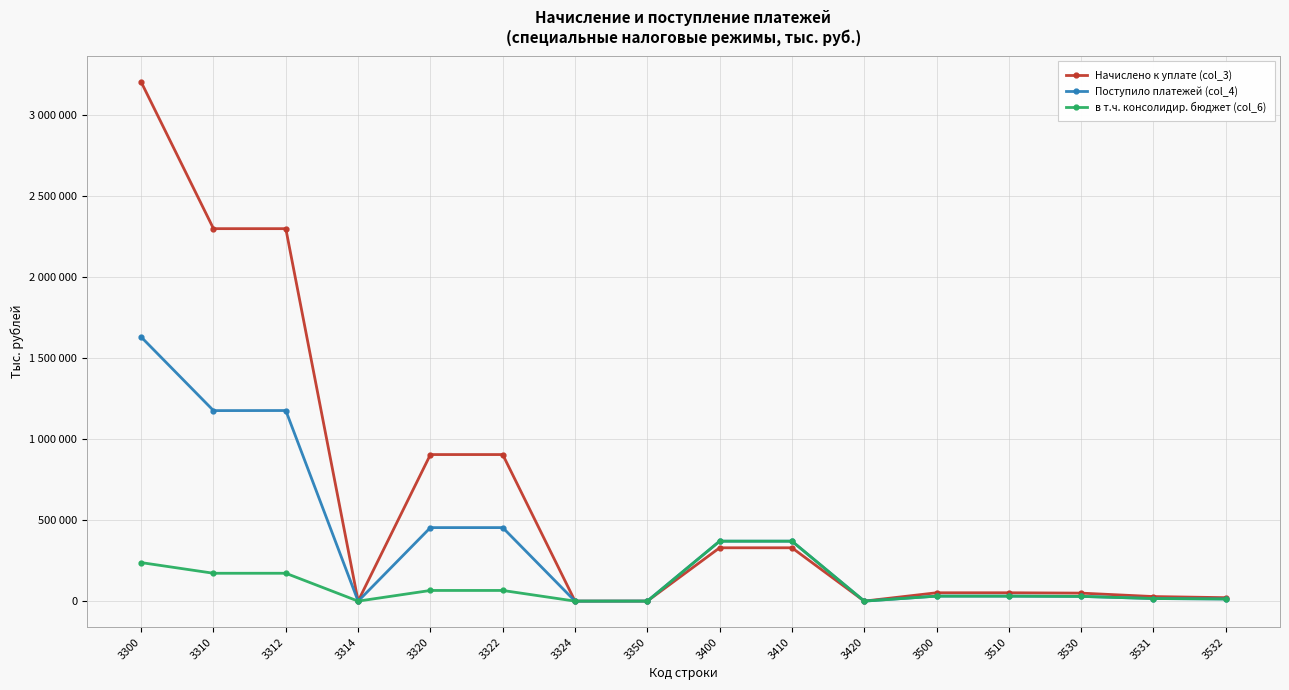

What is the value of the Поступило платежей (col_4) point at the 6th from the left?

453416